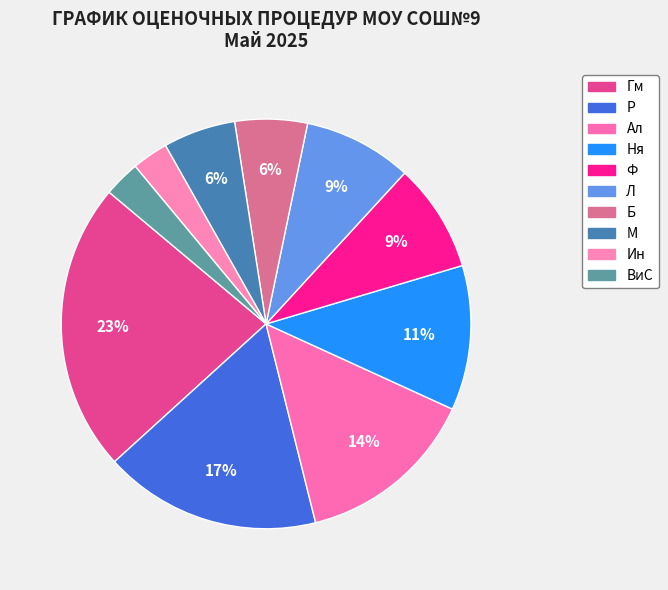

What is the largest slice in the pie chart?

Гм